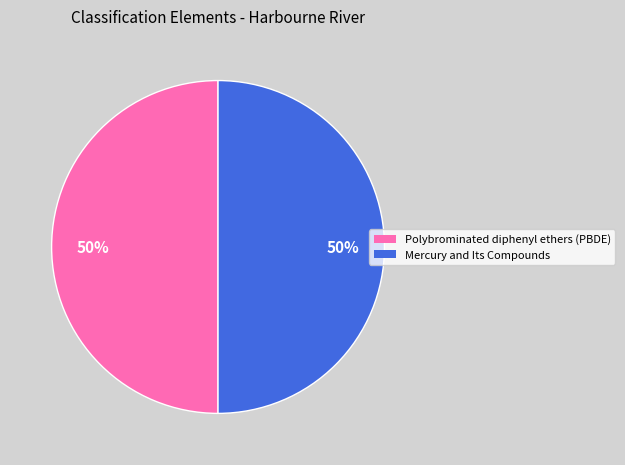

Approximately how many times larger is the value at Polybrominated diphenyl ethers (PBDE) compared to Mercury and Its Compounds?

1.0